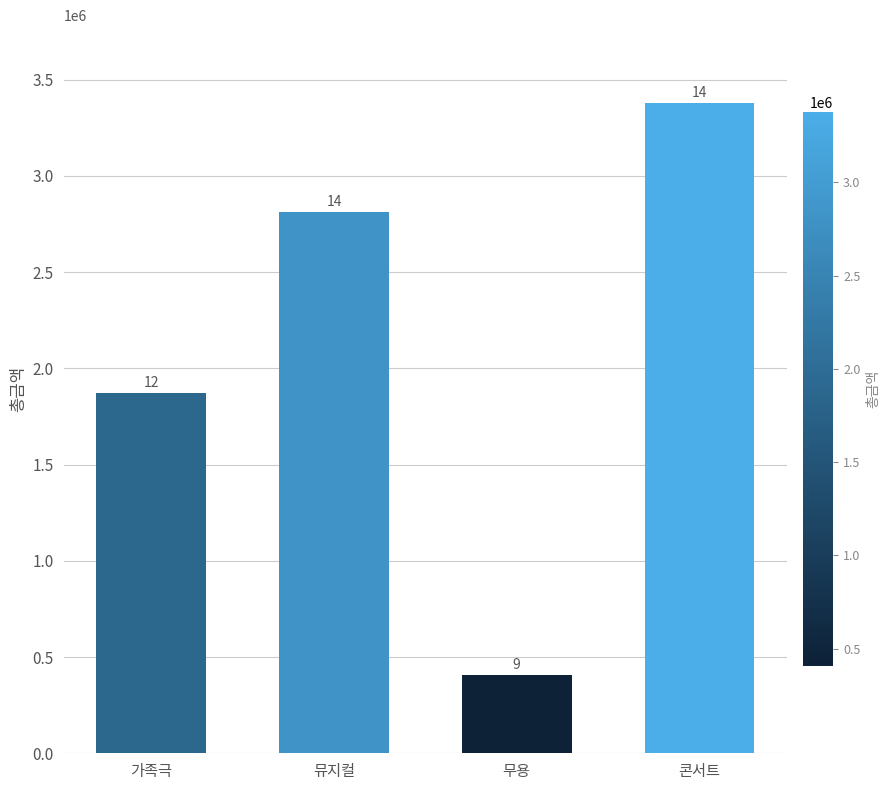

How many bars are there in total?

4